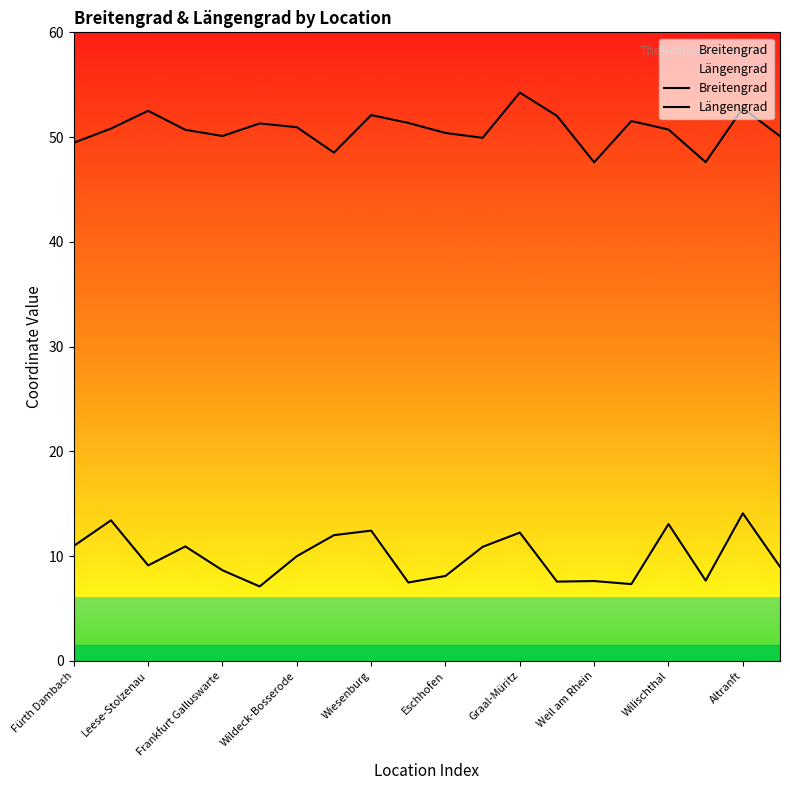

What are all the series names shown in the legend?

Breitengrad, Längengrad